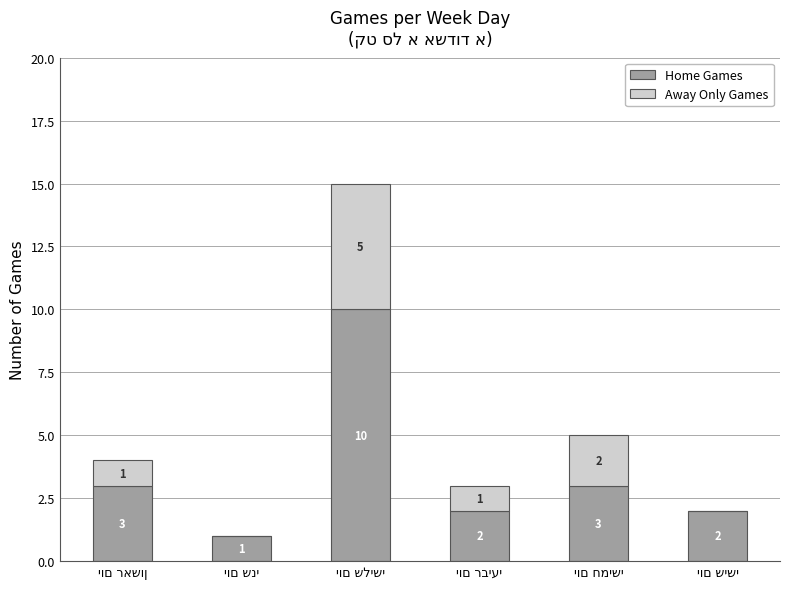

Are the bars grouped side by side (vs. stacked)?

No